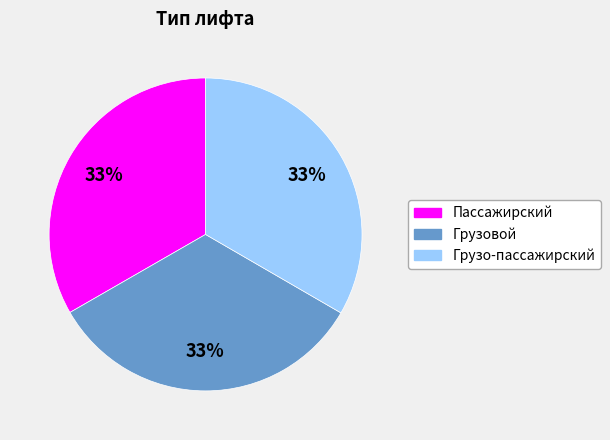

Approximately how many times larger is the value at Грузовой compared to Пассажирский?

1.0